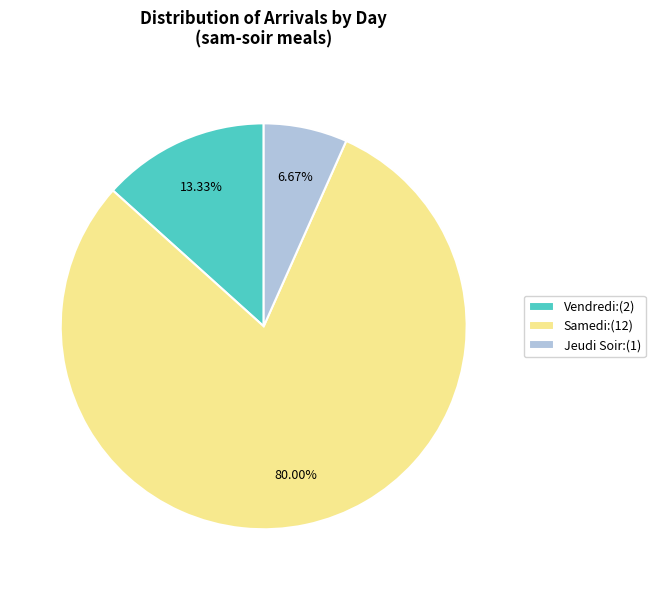

Which slice represents more than half of the pie?

Samedi:(12)